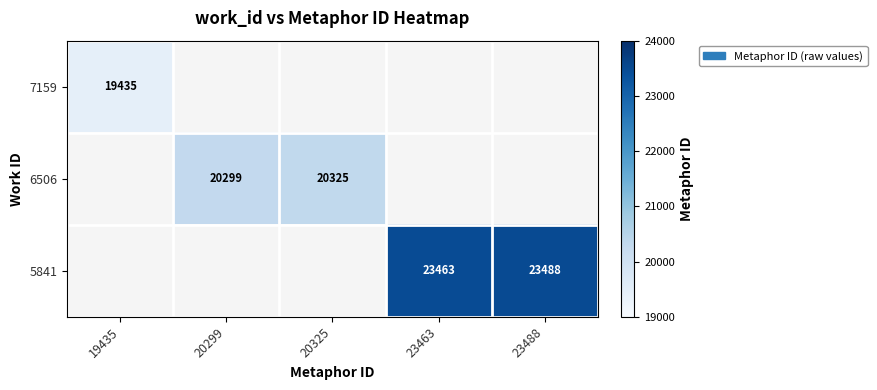

The 6506 series shows 8450 at 20299. True or false?

False